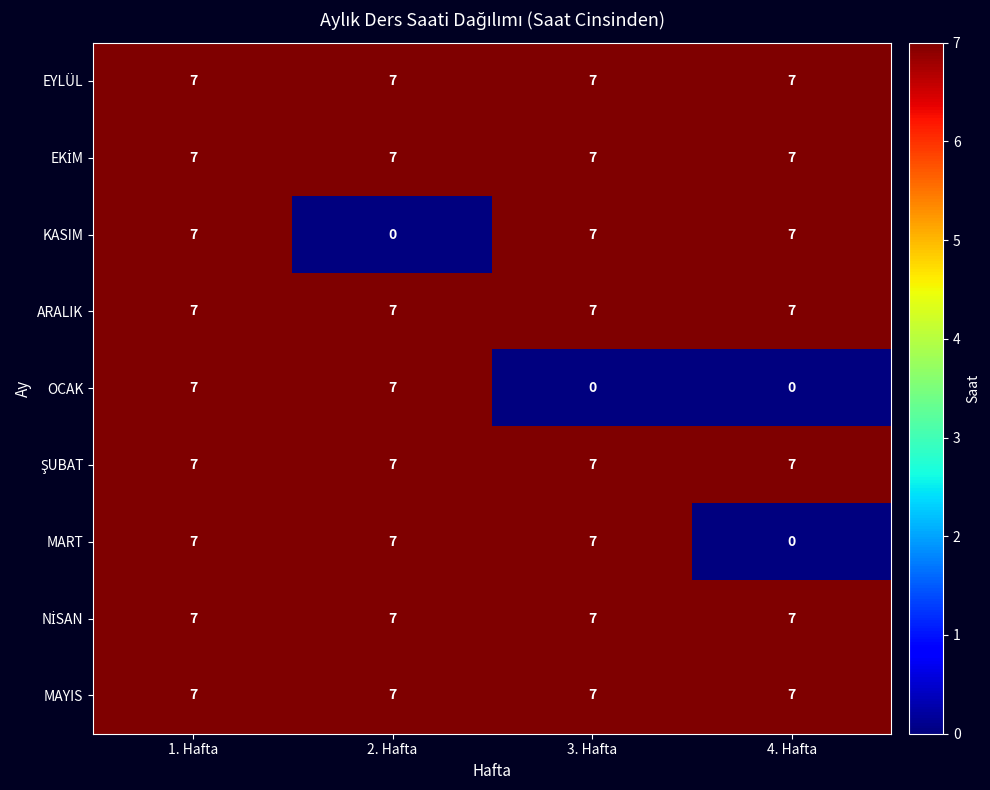

Between 3. Hafta and 4. Hafta, which series saw the biggest shift?

MART